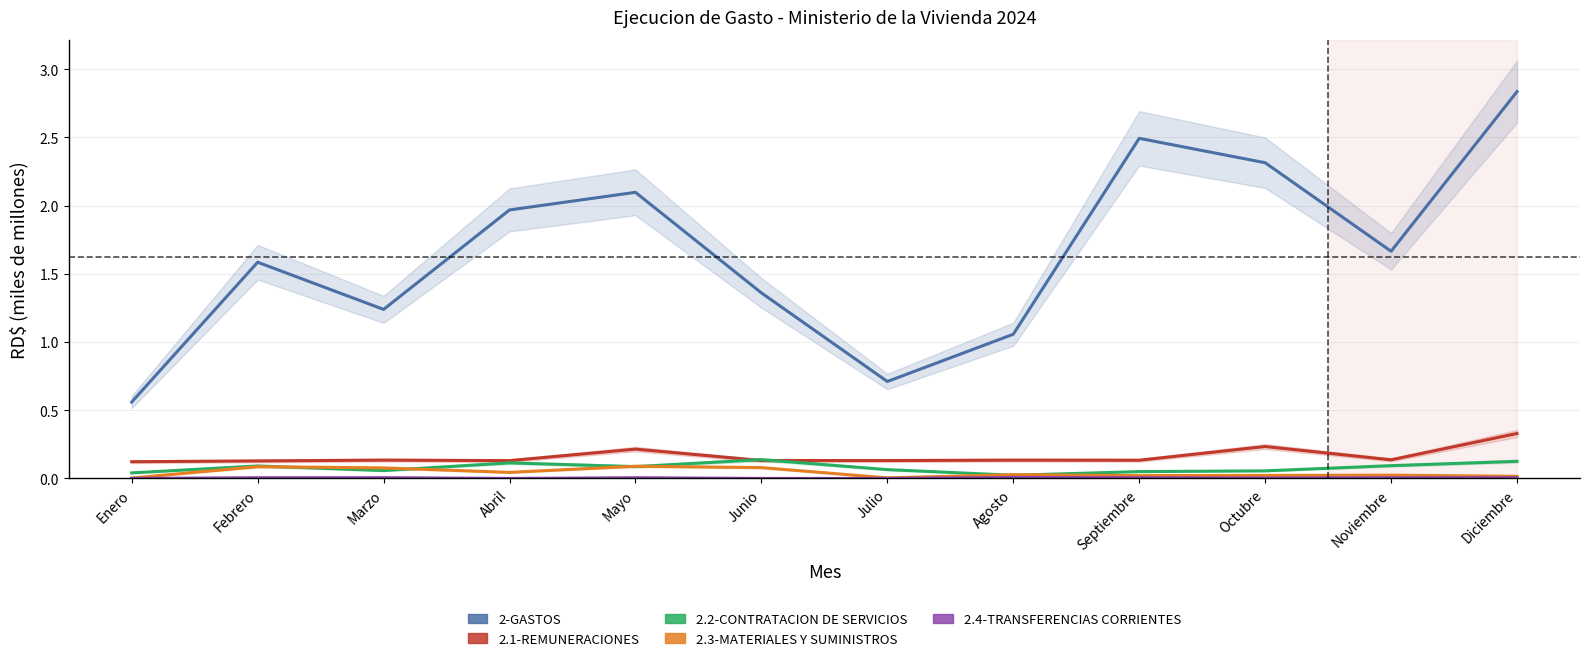

What is the total value across all series at Octubre?

2.6